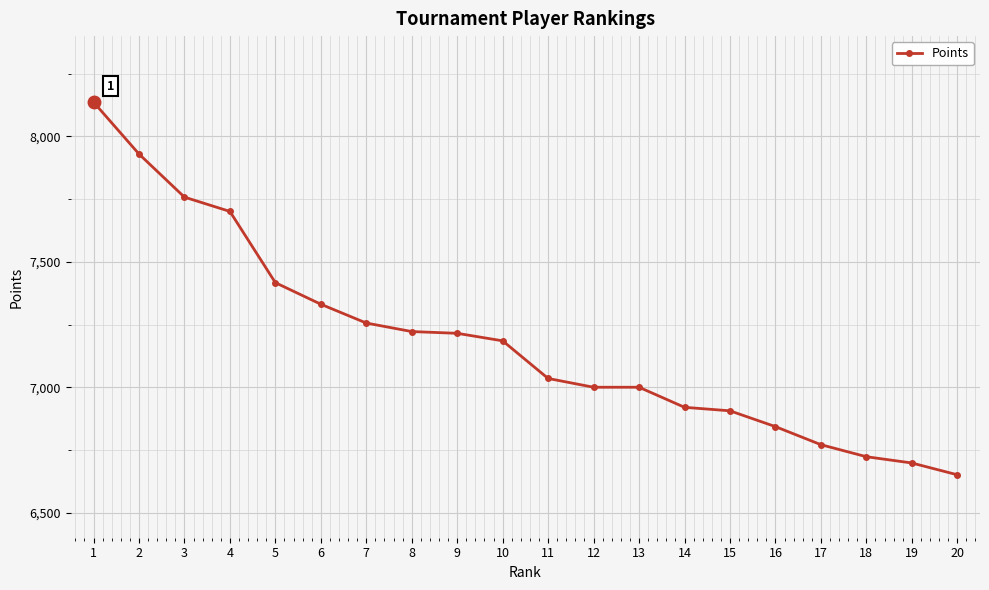

What is the greatest value displayed?

8137